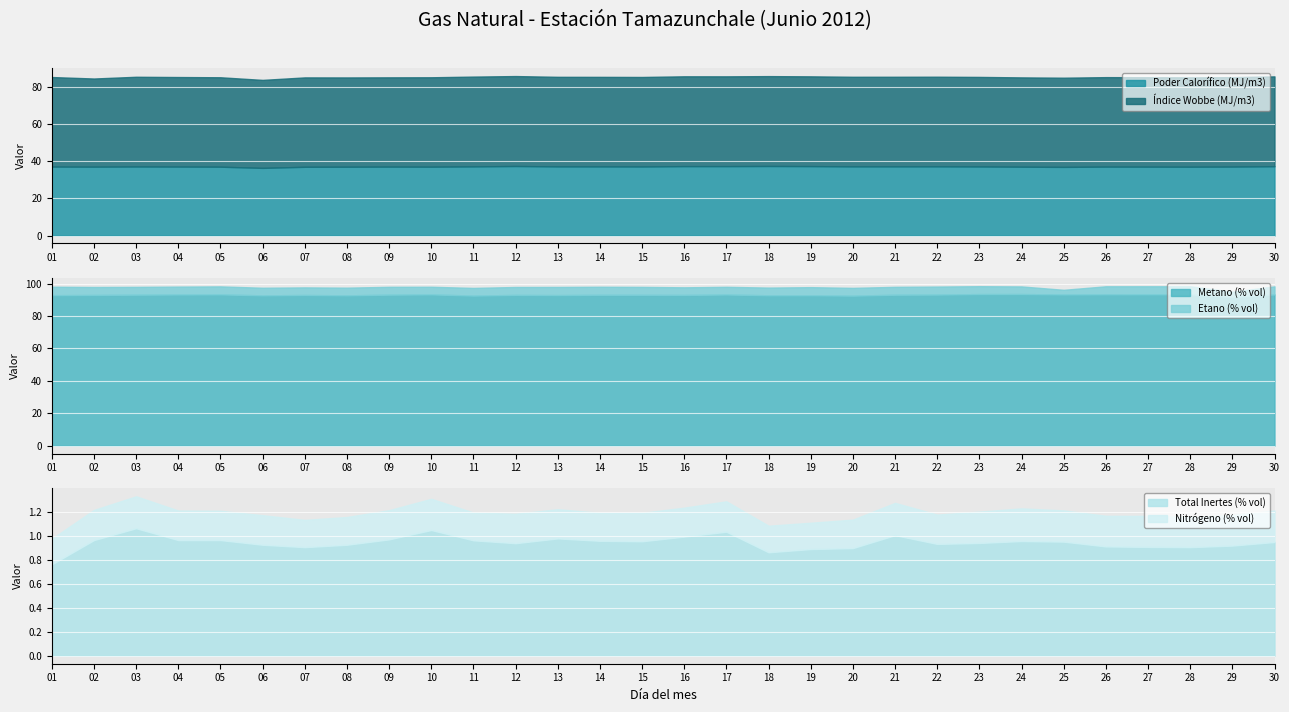

Is the value of Índice Wobbe (MJ/m3) at 21 greater than the value of Nitrógeno (% vol) at 07?

Yes